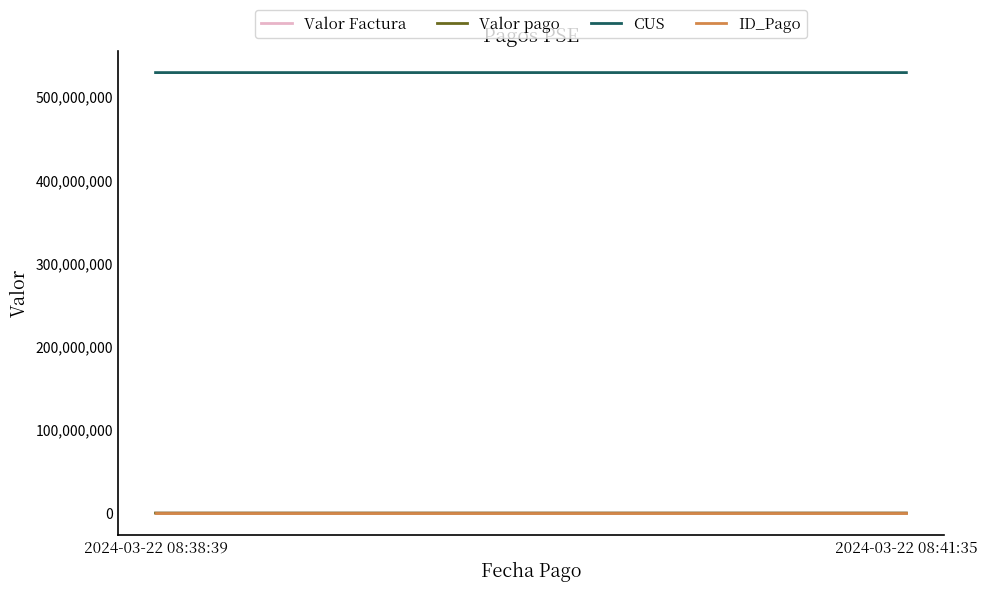

Which category has the highest value in the ID_Pago series?

2024-03-22 08:41:35